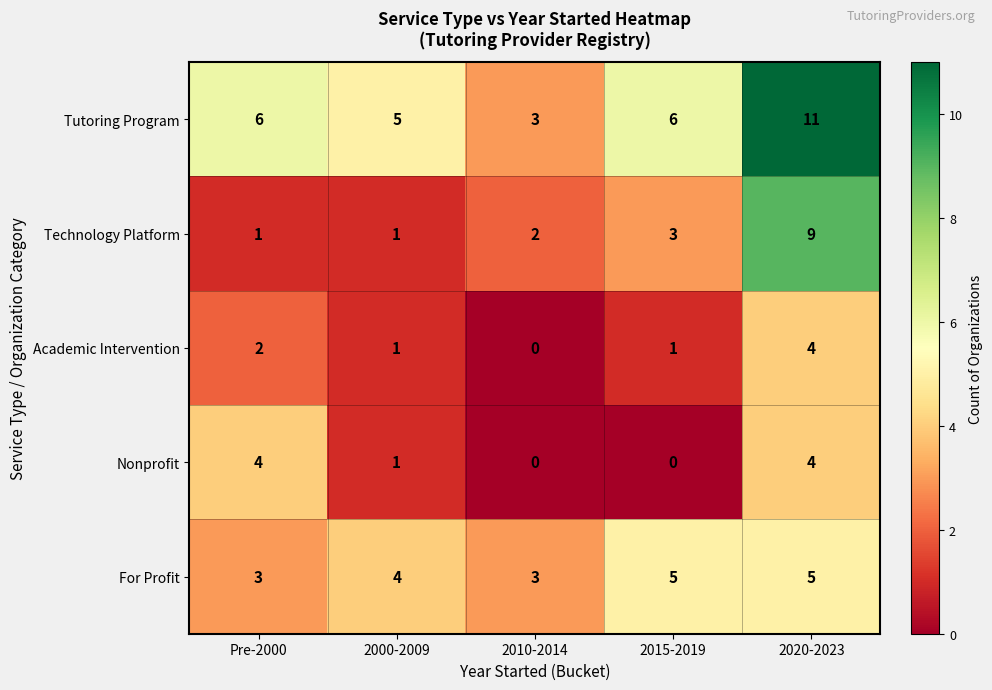

At which label is Academic Intervention closest to 2?

Pre-2000